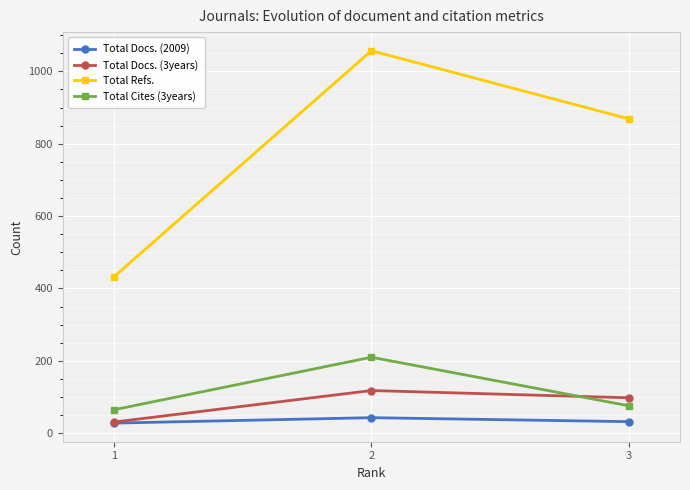

The Total Docs. (3years) series shows 49 at 2. True or false?

False